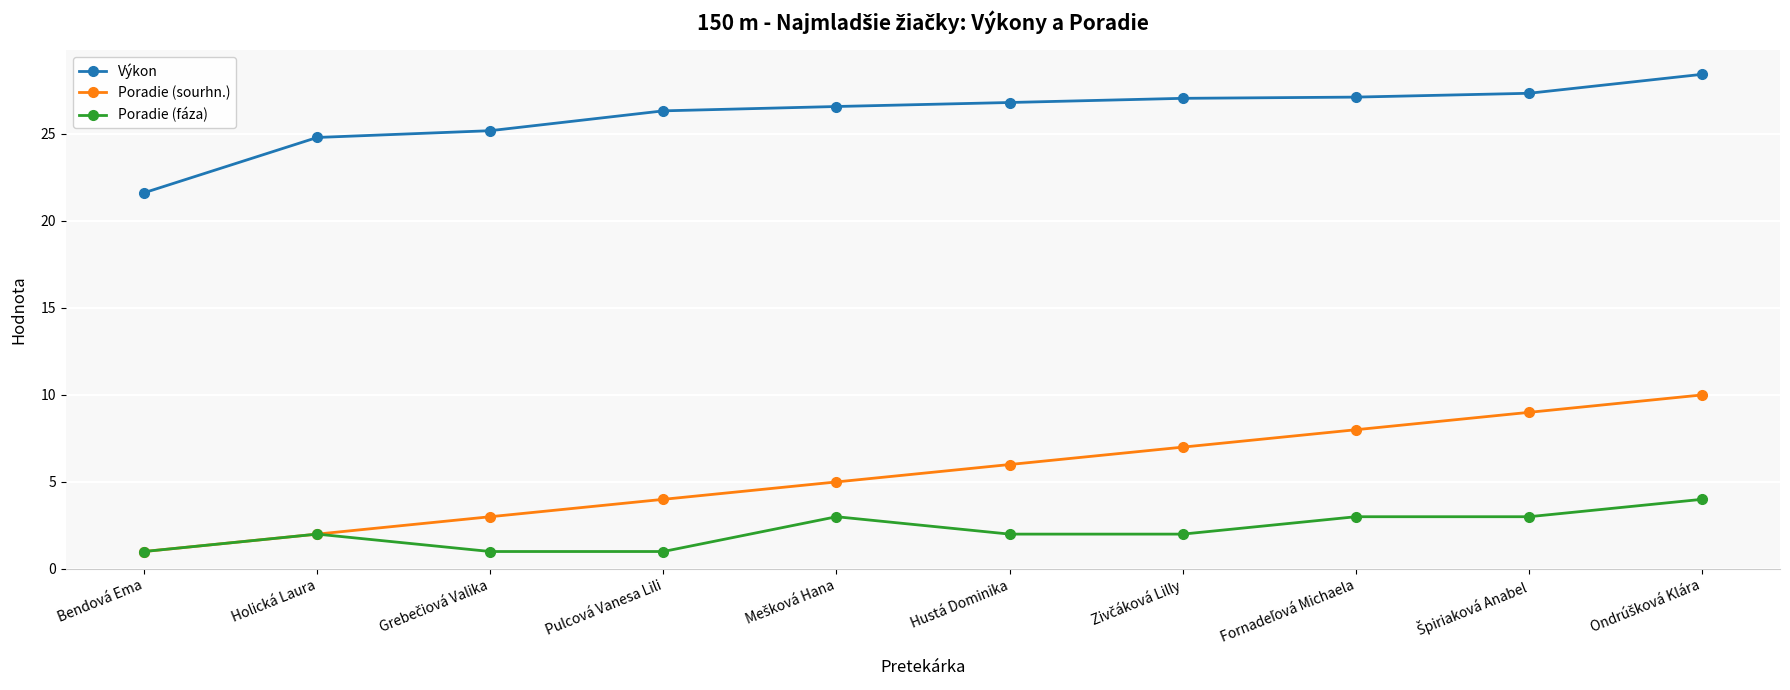

Read the Poradie (sourhn.) value at Bendová Ema.

1.0